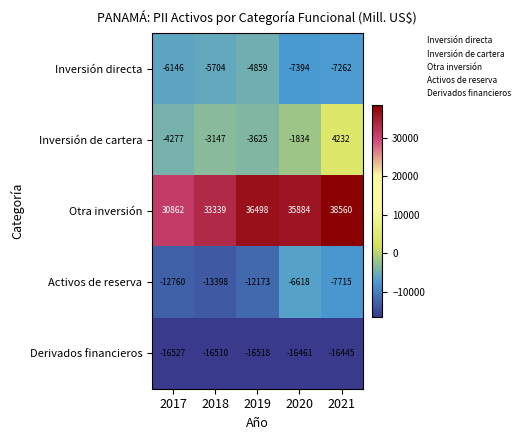

Rank the series at 2021 from highest to lowest value.

Otra inversión, Inversión de cartera, Inversión directa, Activos de reserva, Derivados financieros